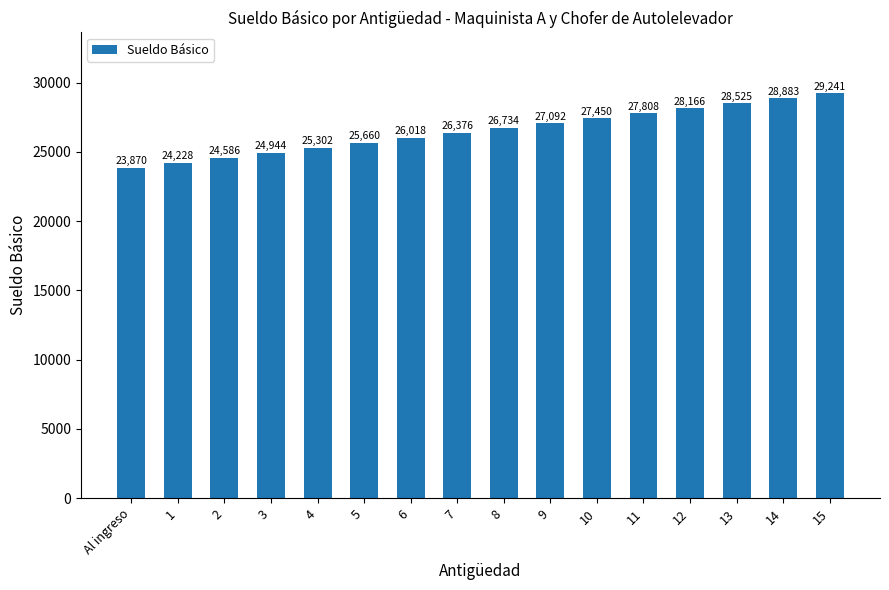

List the labels in order of value, smallest first.

Al ingreso, 1, 2, 3, 4, 5, 6, 7, 8, 9, 10, 11, 12, 13, 14, 15